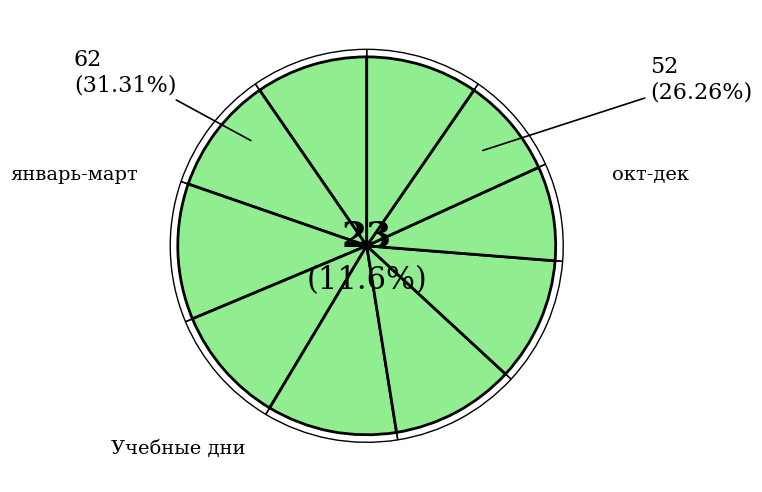

Which slice is the largest?

март